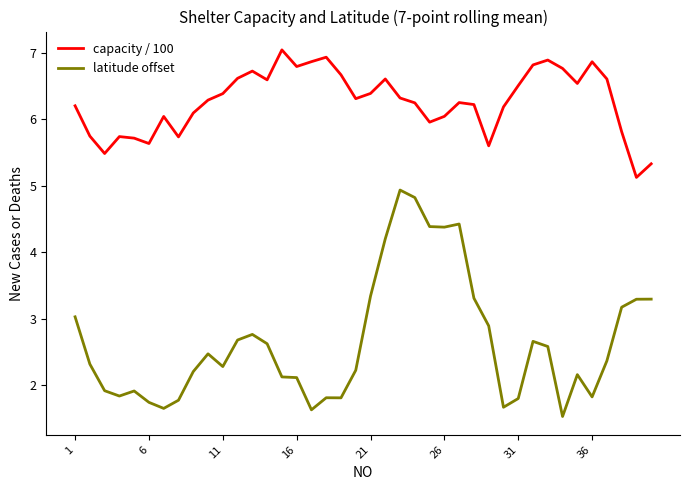

Rank the series by their maximum value, from lowest to highest.

latitude offset, capacity / 100